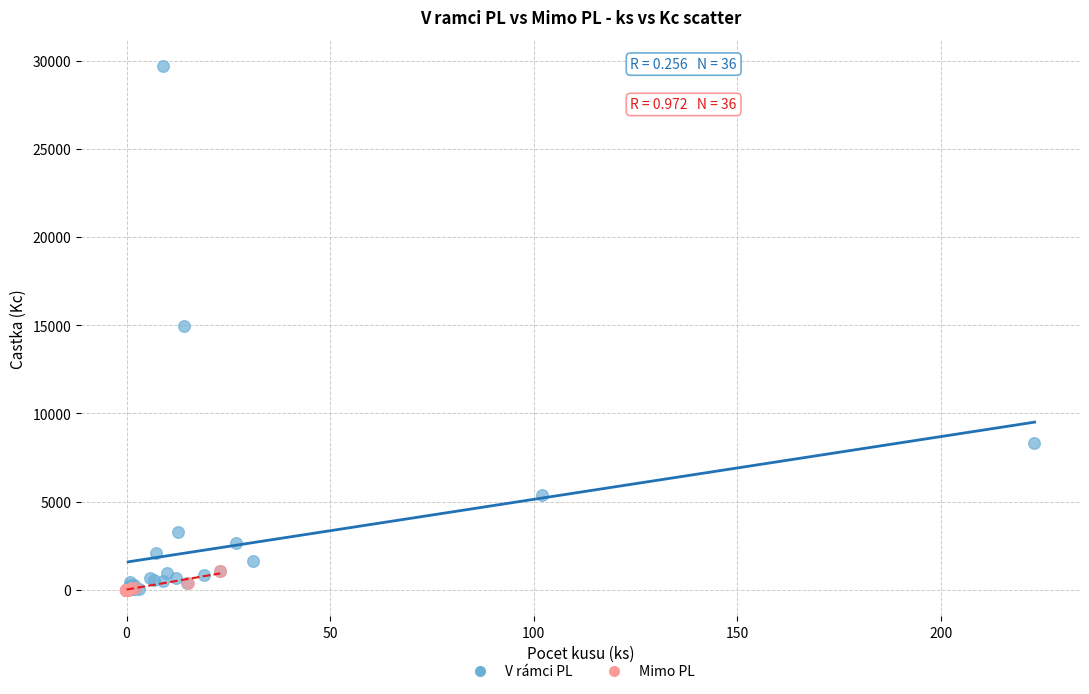

Which series reaches the maximum Y coordinate?

V rámci PL